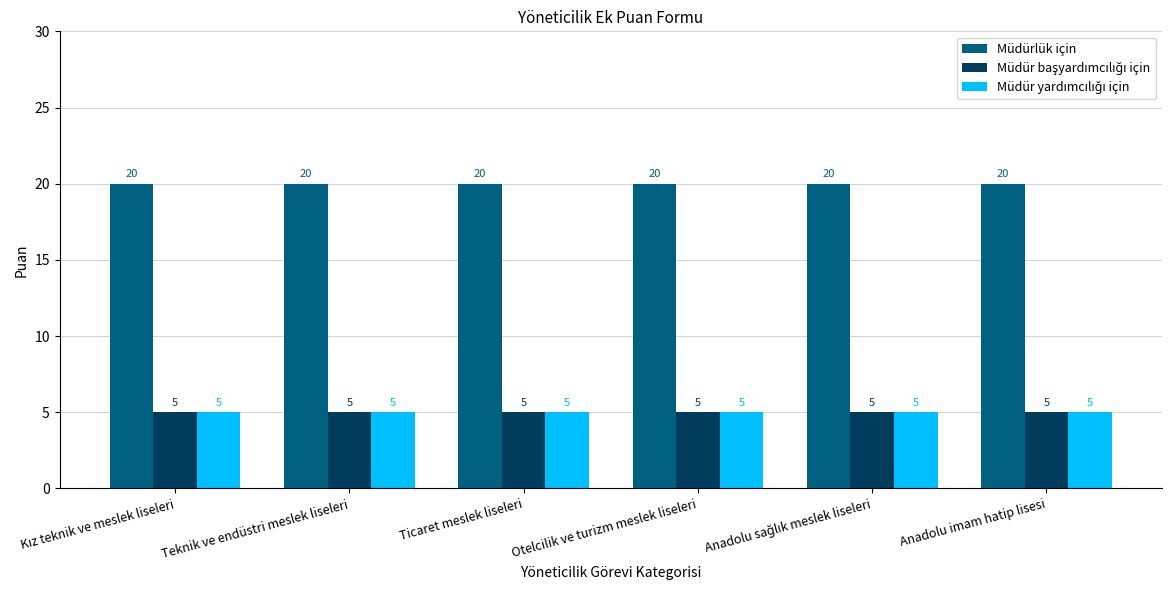

What is the label of the 1st bar from the right?

Anadolu imam hatip lisesi